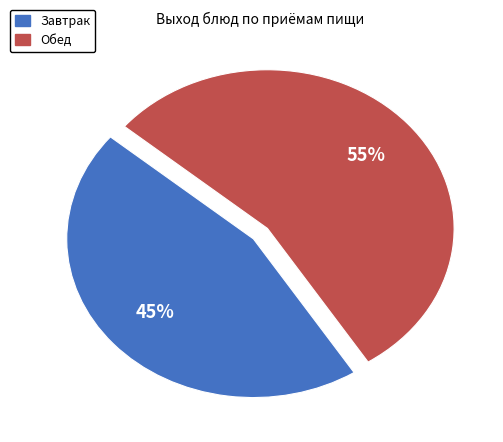

To the nearest percent, what is the average slice percentage?

50%